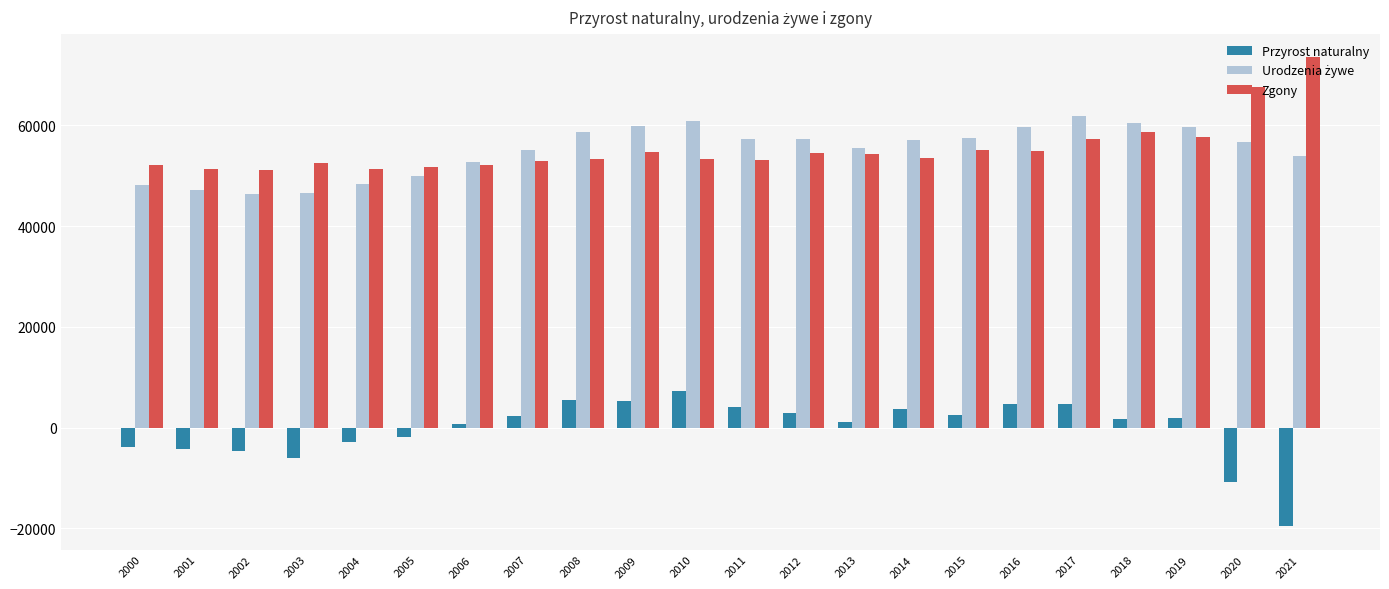

At how many categories does at least one series exceed 23901?

22